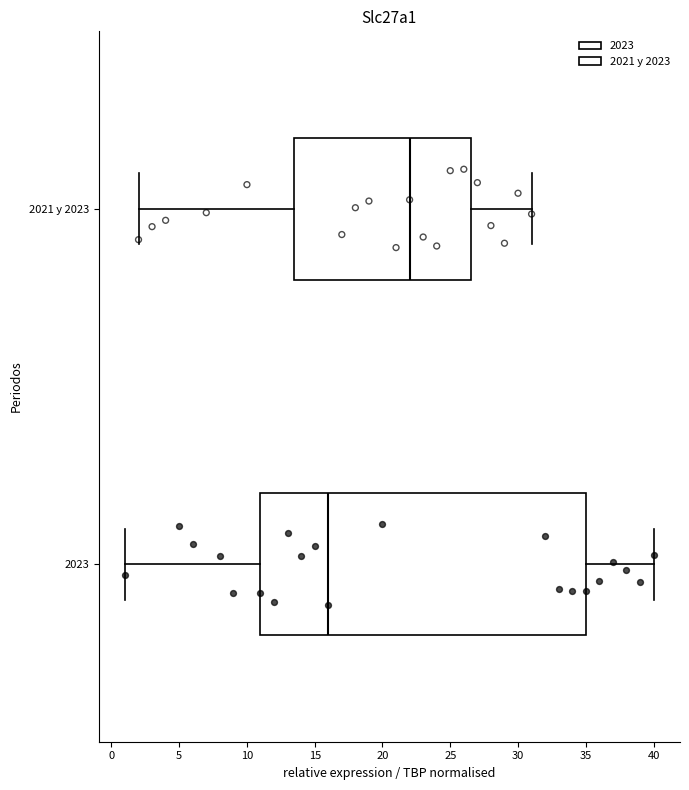

Reading bottom to top, read every box against the x-axis: the position of its median line, the range the box covers, and the ends of its whiskers. The values are not printed on the chart, so give them approximately, as read against the axis.

2023: median 16.0, box 11.0 to 35.0, whiskers 1.0 to 40.0
2021 y 2023: median 22.0, box 13.5 to 26.5, whiskers 2.0 to 31.0